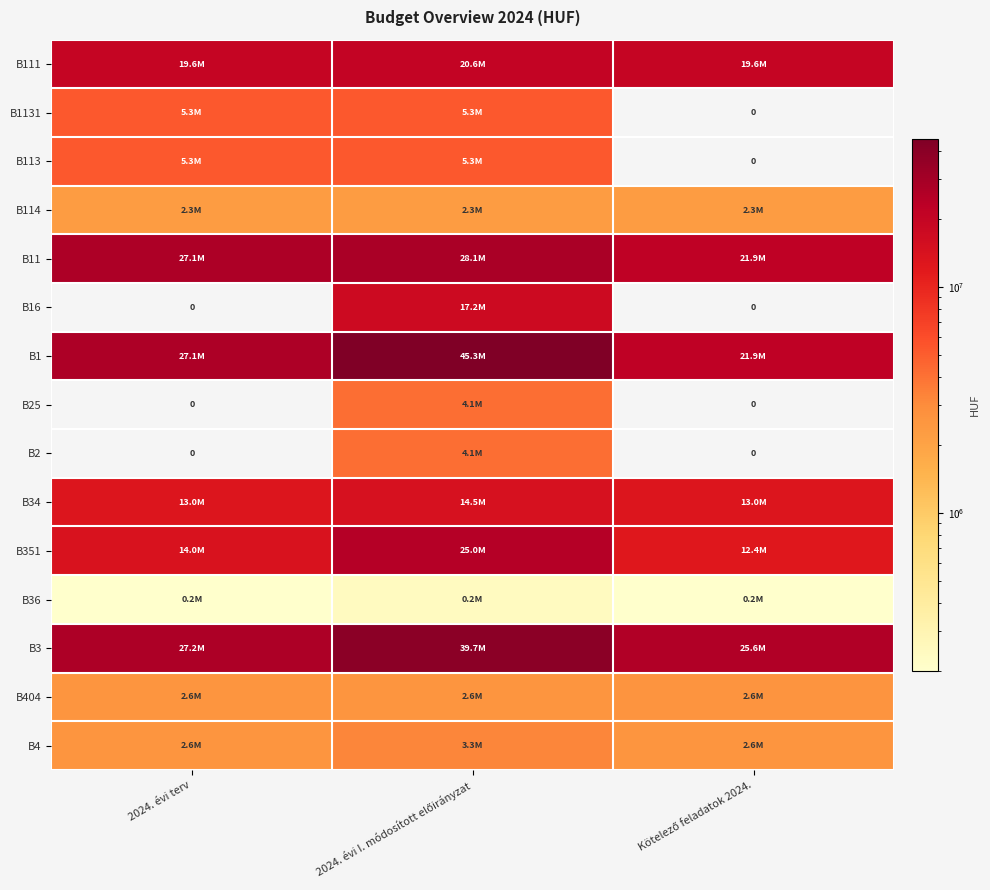

What is the difference between the maximum and minimum values in the B4 series?

669015